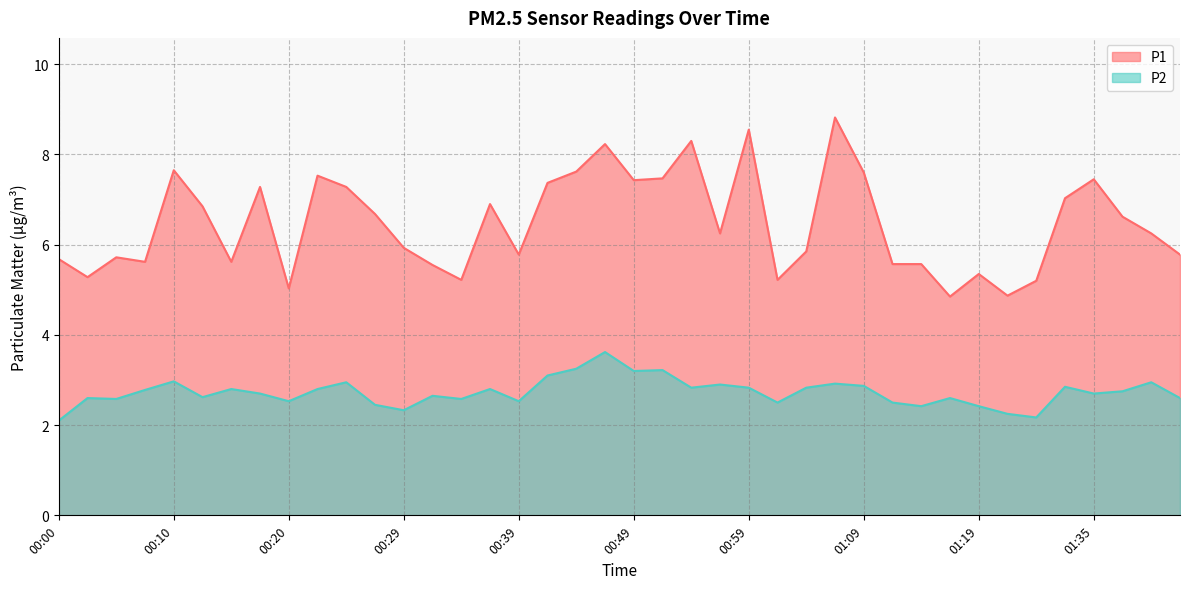

Does the chart display data point markers on the line(s)?

No